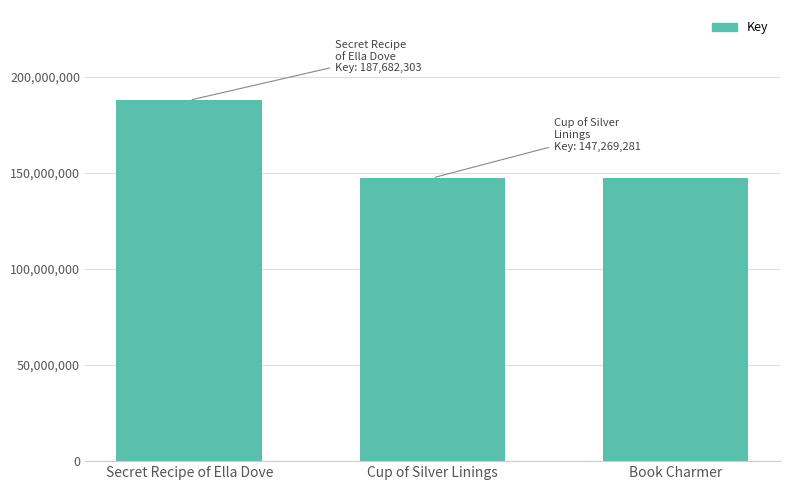

What is the change in value from Secret Recipe of Ella Dove to Cup of Silver Linings?

-40413022